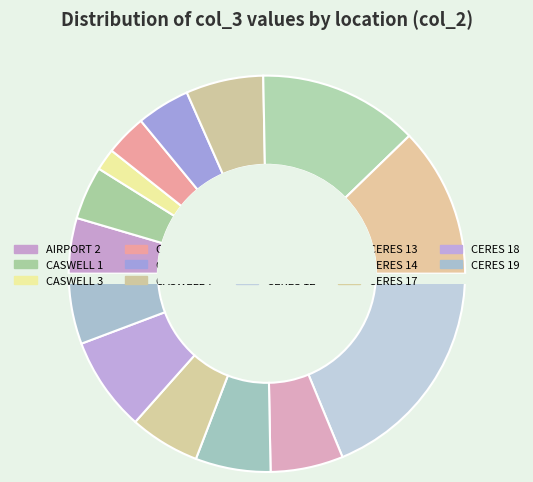

What is the total percentage of CASWELL 1 and CASWELL 5?

7.7%